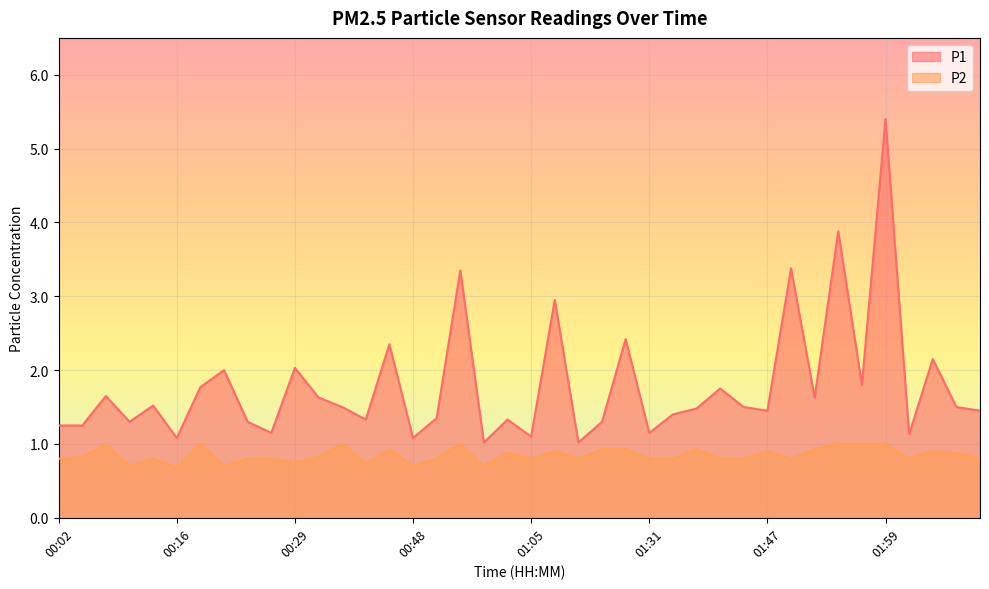

List the series in order of their overall mean, lowest first.

P2, P1